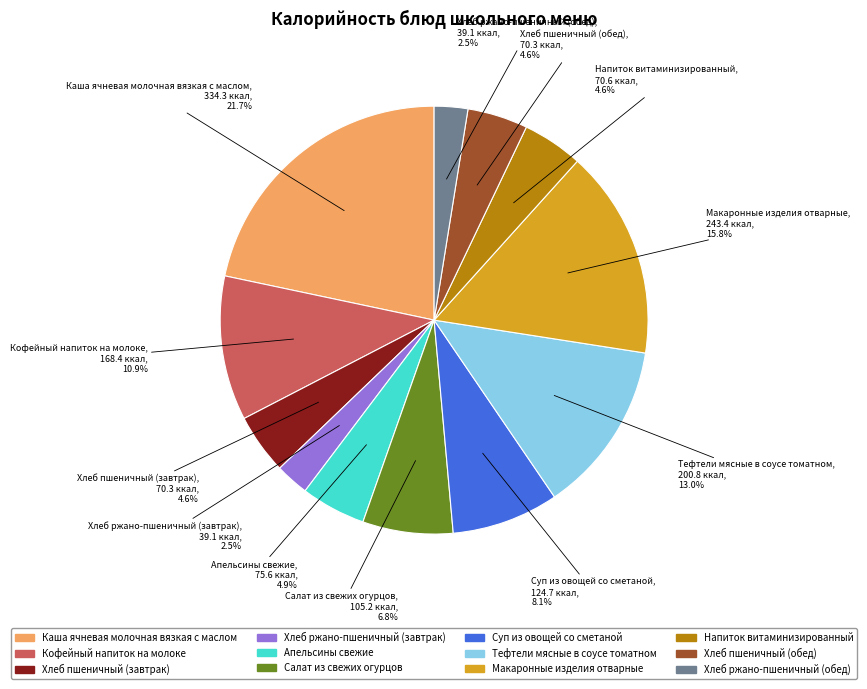

Is there any slice that represents more than half of the pie?

No